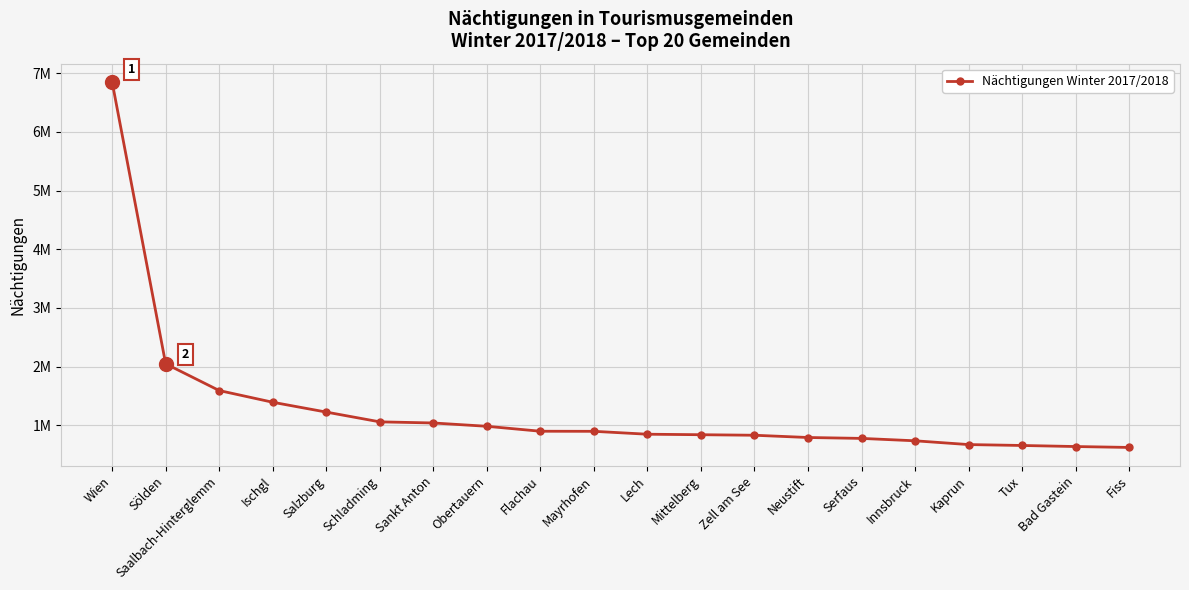

Rank the categories by value from lowest to highest.

Fiss, Bad Gastein, Tux, Kaprun, Innsbruck, Serfaus, Neustift, Zell am See, Mittelberg, Lech, Mayrhofen, Flachau, Obertauern, Sankt Anton, Schladming, Salzburg, Ischgl, Saalbach-Hinterglemm, Sölden, Wien